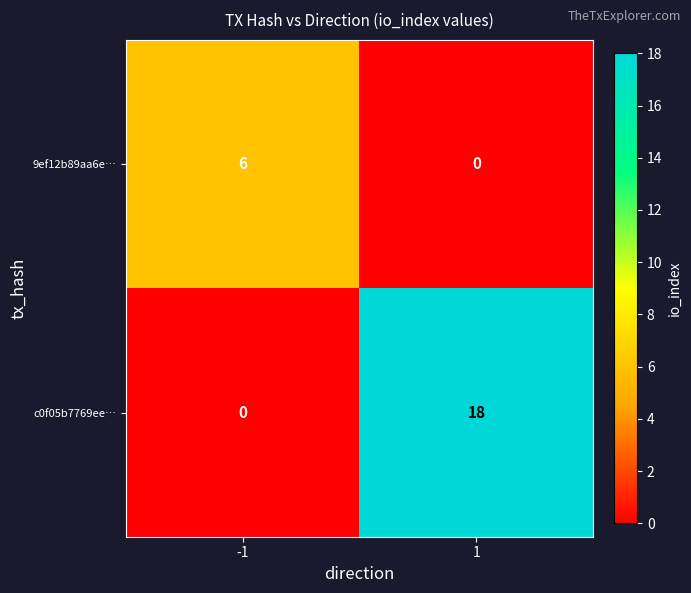

Which series changed the most between -1 and 1?

c0f05b7769ee…